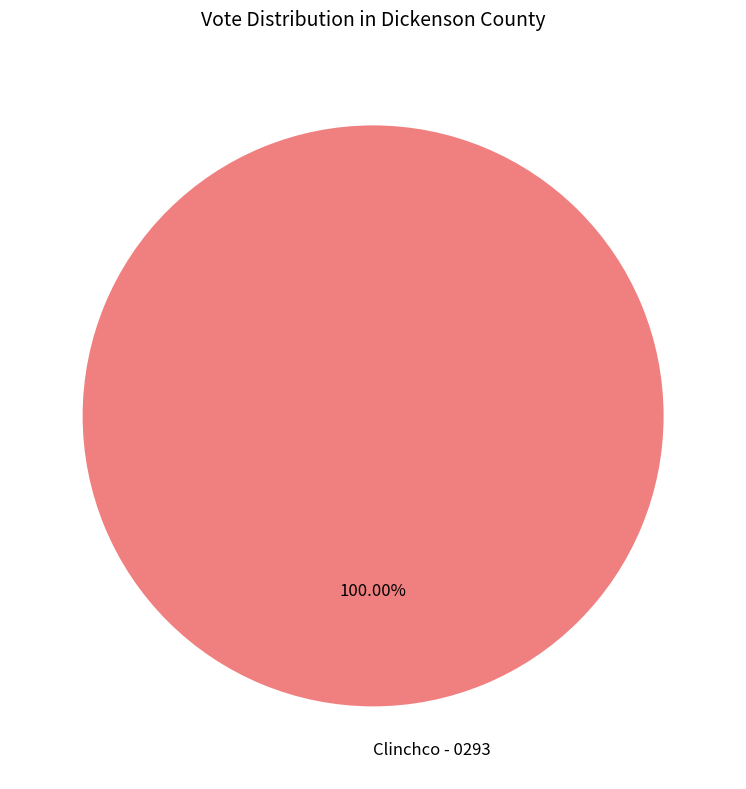

Which slice represents more than half of the pie?

Clinchco - 0293